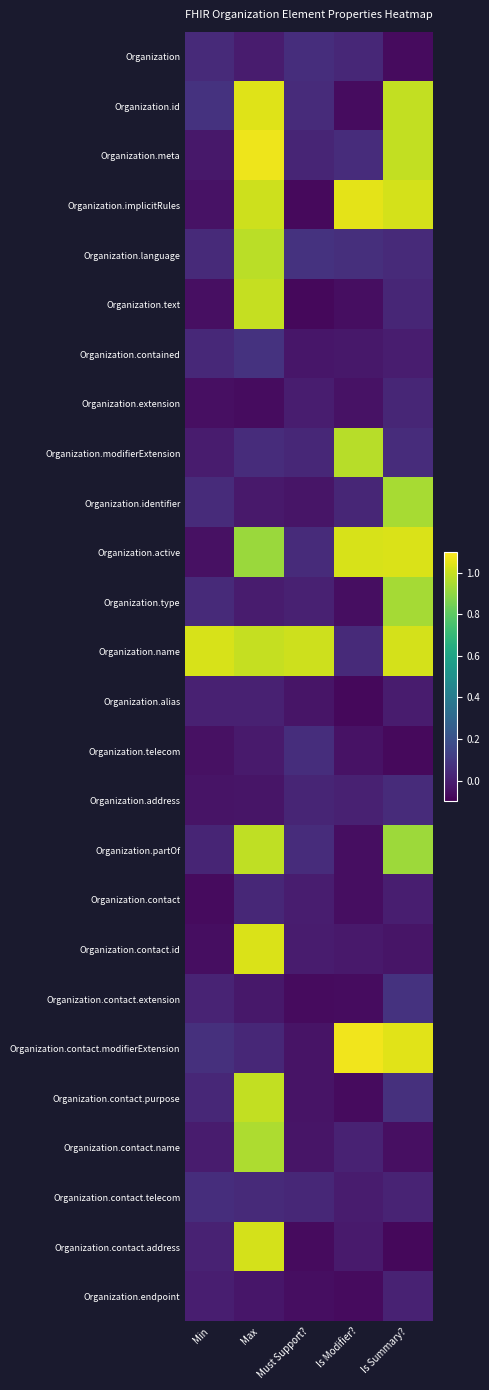

Reading left to right, what are all the values shown in this chart?

Organization: Min=0.0	Max=-0.0	Must Support?=0.1	Is Modifier?=0.0	Is Summary?=-0.1
Organization.id: Min=0.1	Max=1.0	Must Support?=0.0	Is Modifier?=-0.1	Is Summary?=1.0
Organization.meta: Min=-0.0	Max=1.1	Must Support?=0.0	Is Modifier?=0.1	Is Summary?=1.0
Organization.implicitRules: Min=-0.0	Max=1.0	Must Support?=-0.1	Is Modifier?=1.1	Is Summary?=1.0
Organization.language: Min=0.0	Max=1.0	Must Support?=0.1	Is Modifier?=0.1	Is Summary?=0.0
Organization.text: Min=-0.0	Max=1.0	Must Support?=-0.1	Is Modifier?=-0.1	Is Summary?=0.0
Organization.contained: Min=0.0	Max=0.1	Must Support?=-0.0	Is Modifier?=-0.0	Is Summary?=-0.0
Organization.extension: Min=-0.0	Max=-0.1	Must Support?=-0.0	Is Modifier?=-0.0	Is Summary?=0.0
Organization.modifierExtension: Min=-0.0	Max=0.1	Must Support?=0.0	Is Modifier?=1.0	Is Summary?=0.1
Organization.identifier: Min=0.0	Max=-0.0	Must Support?=-0.0	Is Modifier?=0.0	Is Summary?=0.9
Organization.active: Min=-0.0	Max=0.9	Must Support?=0.0	Is Modifier?=1.0	Is Summary?=1.0
Organization.type: Min=0.0	Max=-0.0	Must Support?=0.0	Is Modifier?=-0.1	Is Summary?=0.9
Organization.name: Min=1.0	Max=1.0	Must Support?=1.0	Is Modifier?=0.0	Is Summary?=1.0
Organization.alias: Min=0.0	Max=0.0	Must Support?=-0.0	Is Modifier?=-0.1	Is Summary?=-0.0
Organization.telecom: Min=-0.0	Max=-0.0	Must Support?=0.1	Is Modifier?=-0.0	Is Summary?=-0.1
Organization.address: Min=-0.0	Max=-0.0	Must Support?=0.0	Is Modifier?=0.0	Is Summary?=0.0
Organization.partOf: Min=0.0	Max=1.0	Must Support?=0.1	Is Modifier?=-0.1	Is Summary?=0.9
Organization.contact: Min=-0.1	Max=0.0	Must Support?=-0.0	Is Modifier?=-0.1	Is Summary?=0.0
Organization.contact.id: Min=-0.1	Max=1.0	Must Support?=-0.0	Is Modifier?=-0.0	Is Summary?=-0.0
Organization.contact.extension: Min=0.0	Max=-0.0	Must Support?=-0.1	Is Modifier?=-0.1	Is Summary?=0.1
Organization.contact.modifierExtension: Min=0.1	Max=0.0	Must Support?=-0.0	Is Modifier?=1.1	Is Summary?=1.0
Organization.contact.purpose: Min=0.0	Max=1.0	Must Support?=-0.0	Is Modifier?=-0.1	Is Summary?=0.1
Organization.contact.name: Min=-0.0	Max=1.0	Must Support?=-0.0	Is Modifier?=0.0	Is Summary?=-0.1
Organization.contact.telecom: Min=0.1	Max=0.0	Must Support?=0.0	Is Modifier?=-0.0	Is Summary?=0.0
Organization.contact.address: Min=0.0	Max=1.0	Must Support?=-0.1	Is Modifier?=-0.0	Is Summary?=-0.1
Organization.endpoint: Min=-0.0	Max=-0.0	Must Support?=-0.1	Is Modifier?=-0.1	Is Summary?=0.0